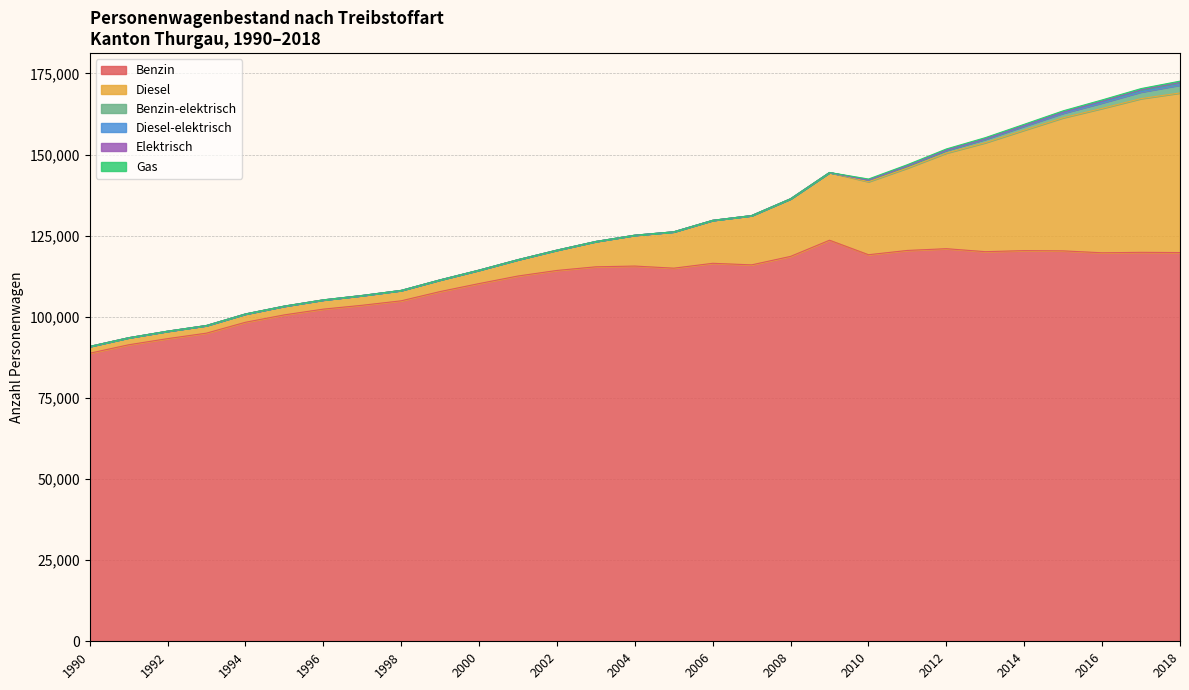

True or false: Diesel and Gas cross at least once.

False